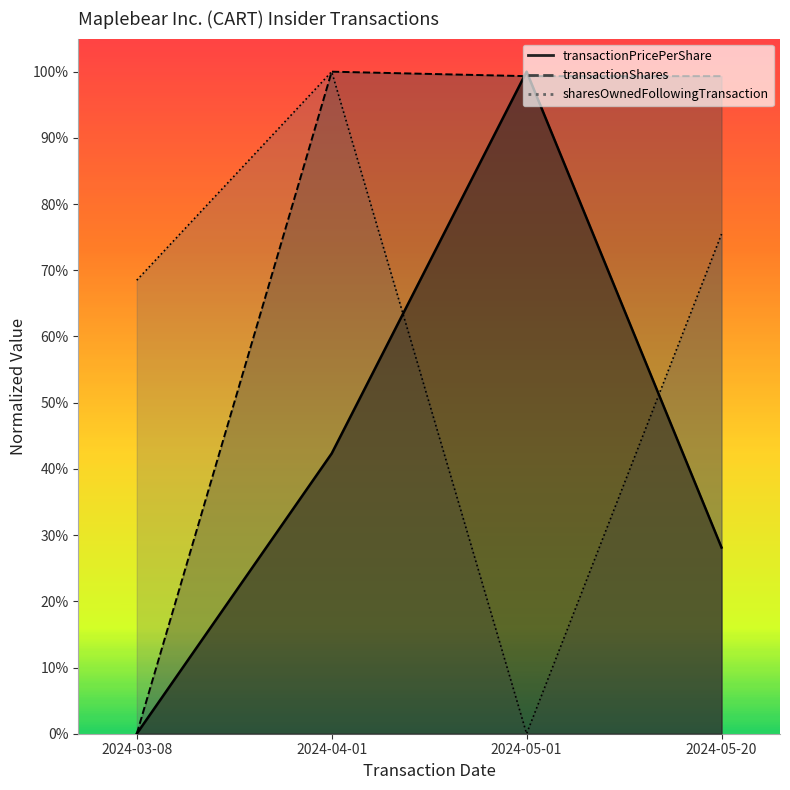

At which label is transactionShares closest to 0?

2024-03-08